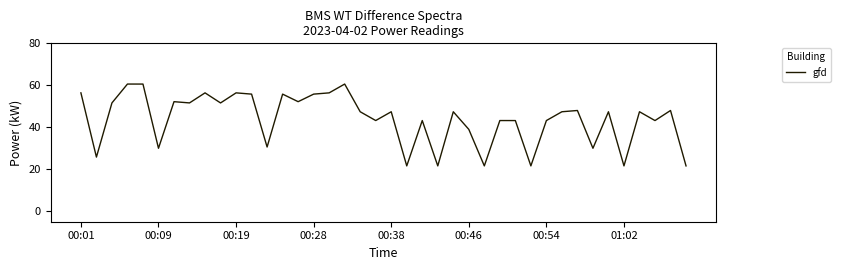

What is the minimum value shown in the chart?

21.6